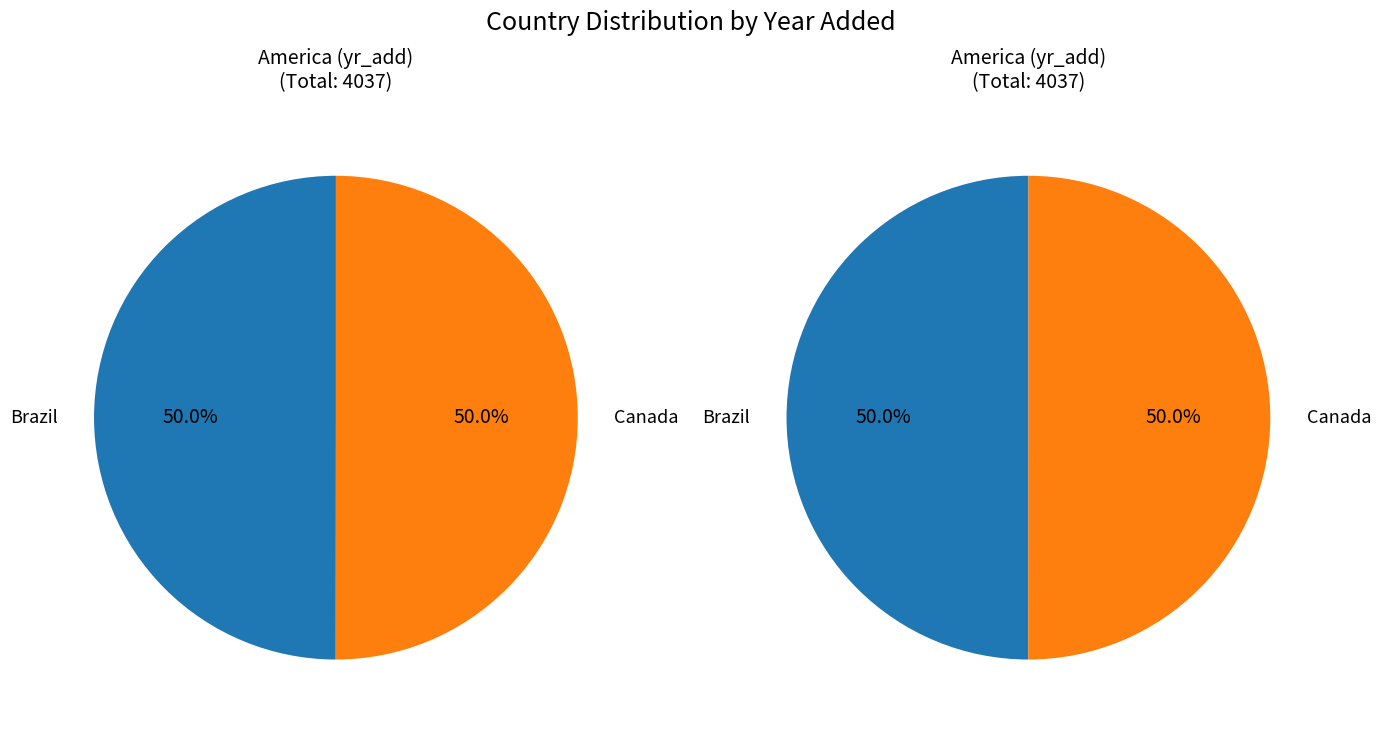

What is the largest slice in the pie chart?

Canada